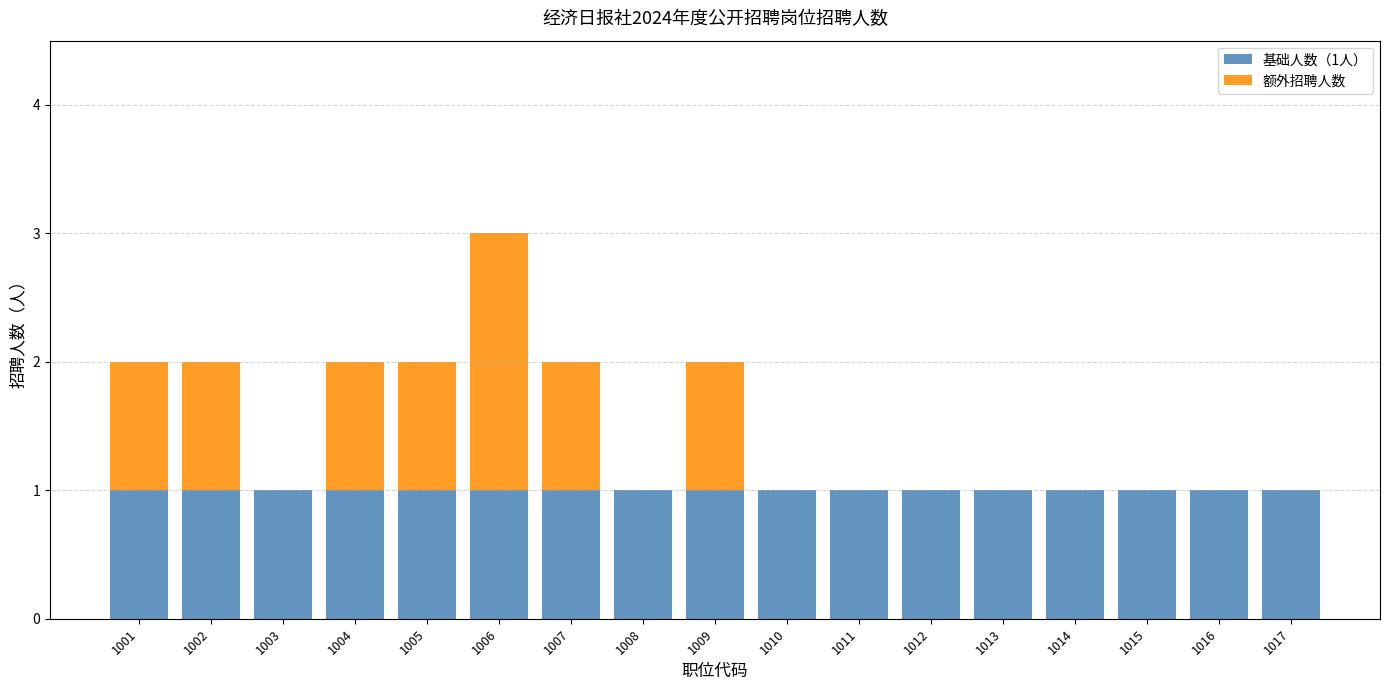

True or false: 基础人数（1人） has a value of 1 at 1010.

True